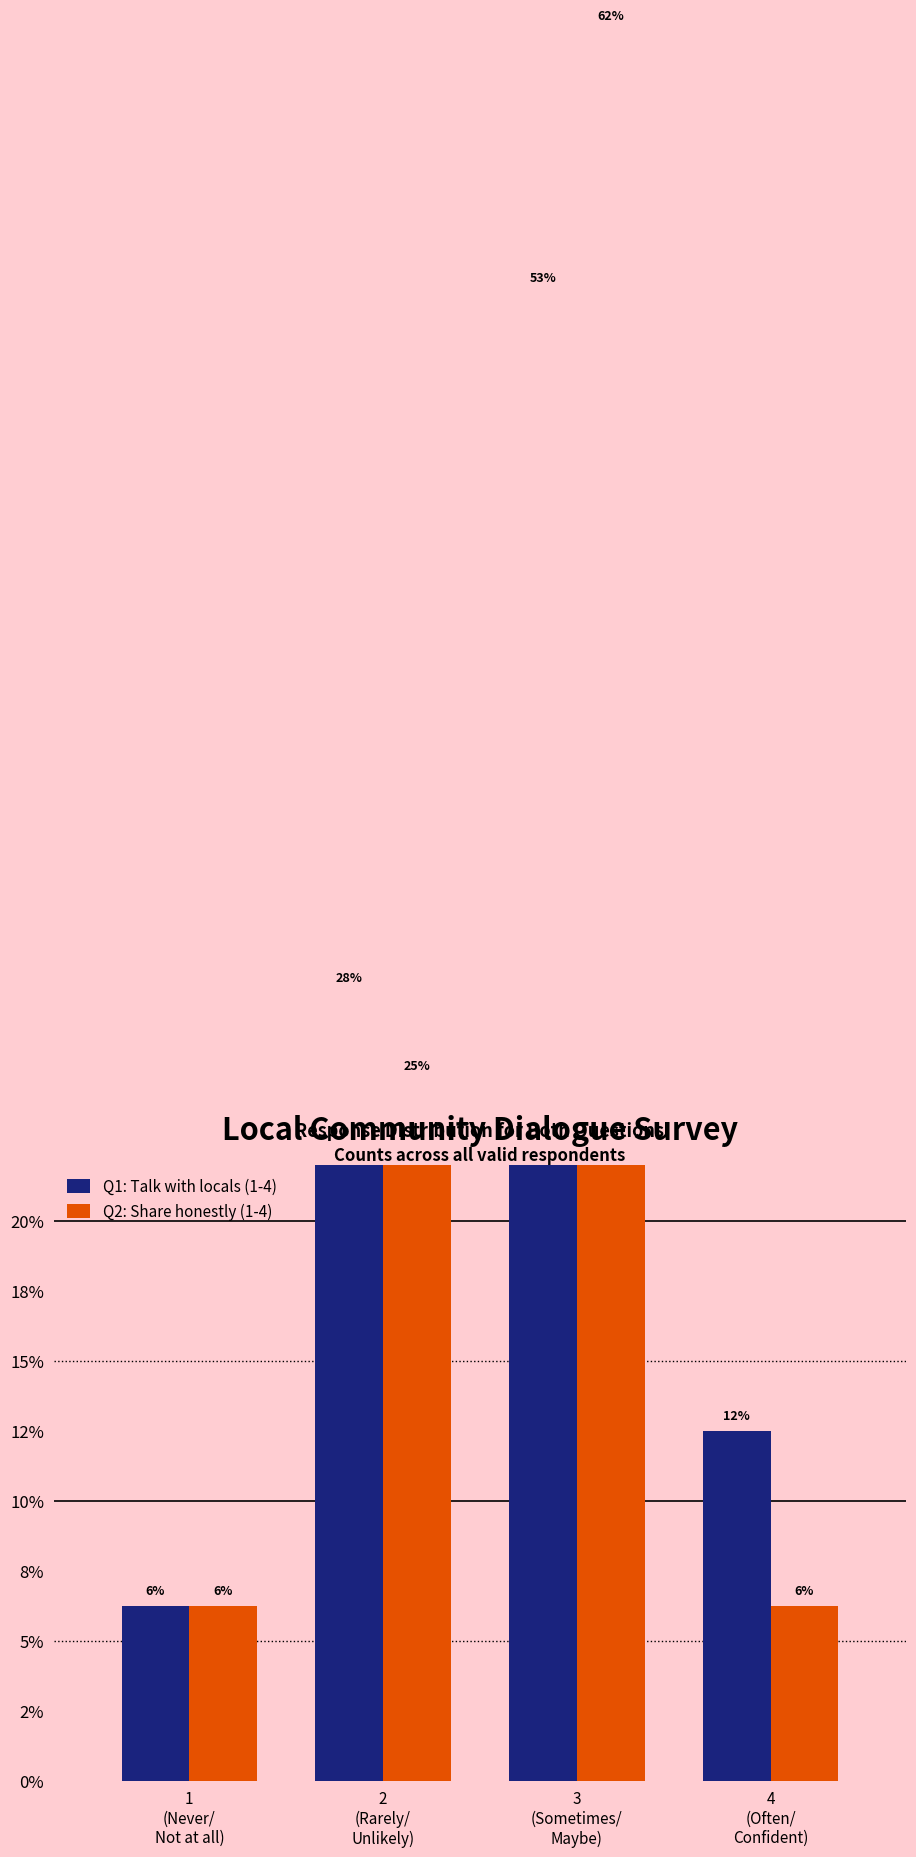

What is the average value of the Q2: Share honestly (1-4) series?

25.0